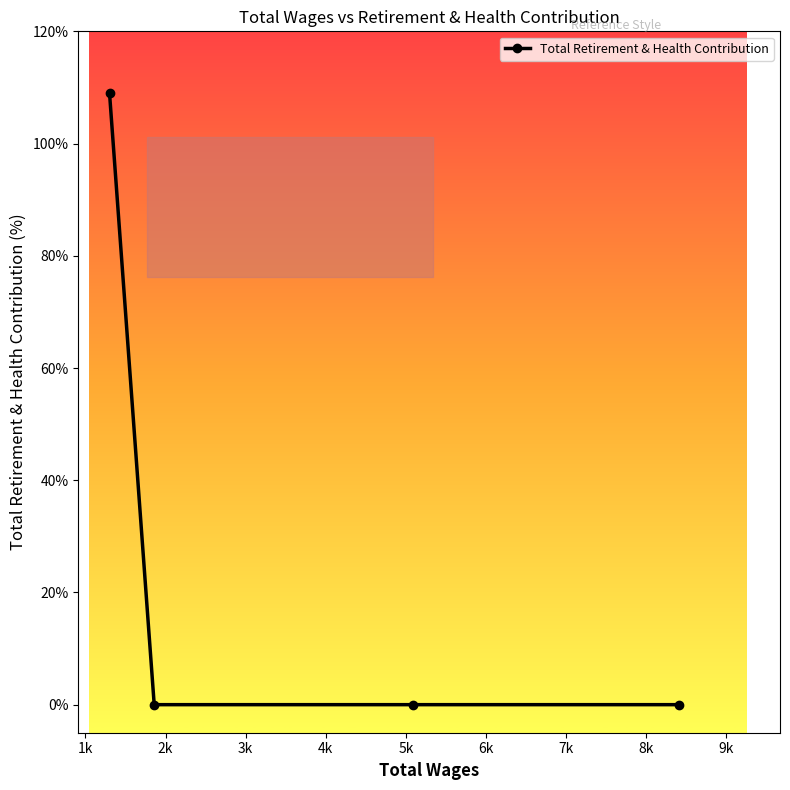

What is the sum of all values?

109